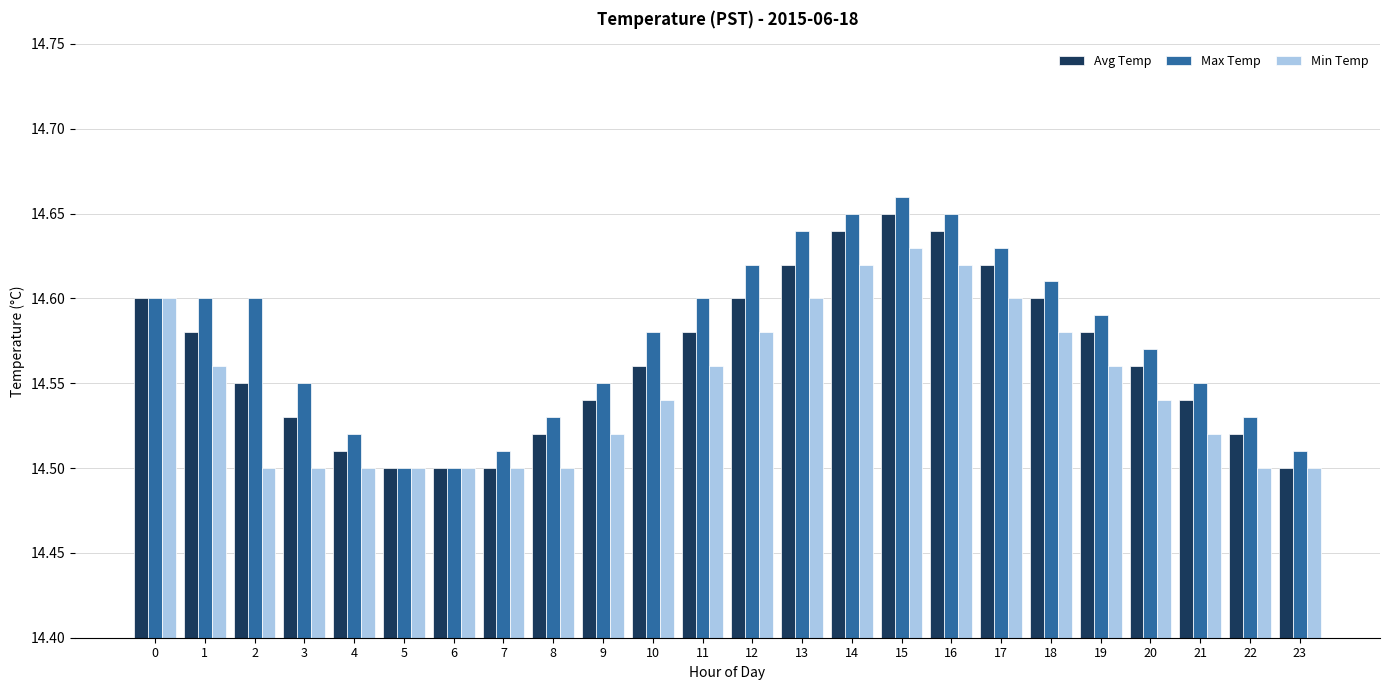

Is it true that Min Temp equals 19.2 at 22?

False